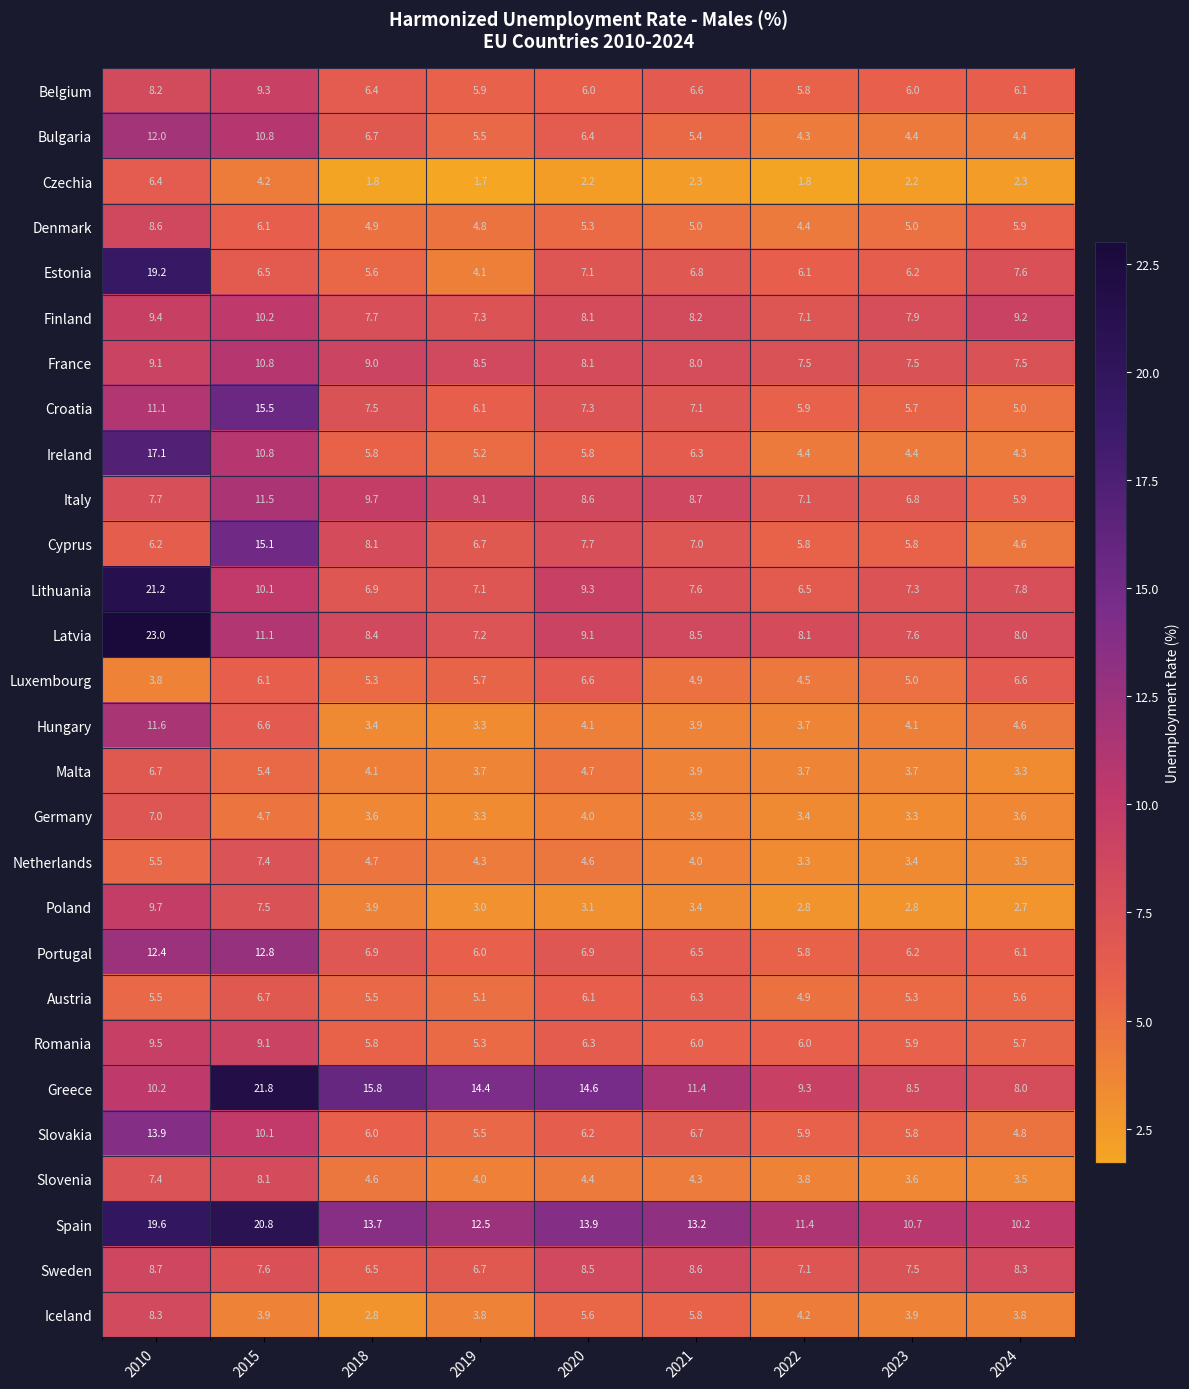

Which series has the largest total across all categories?

Spain